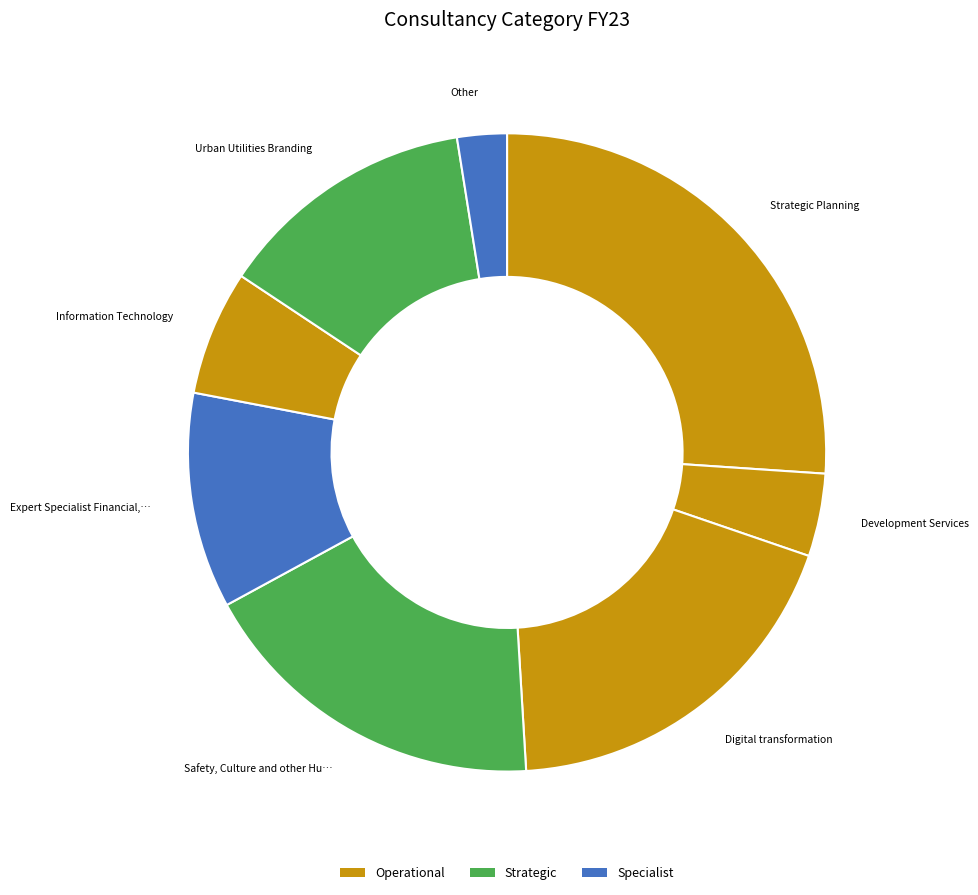

How many slices are in this pie chart?

8